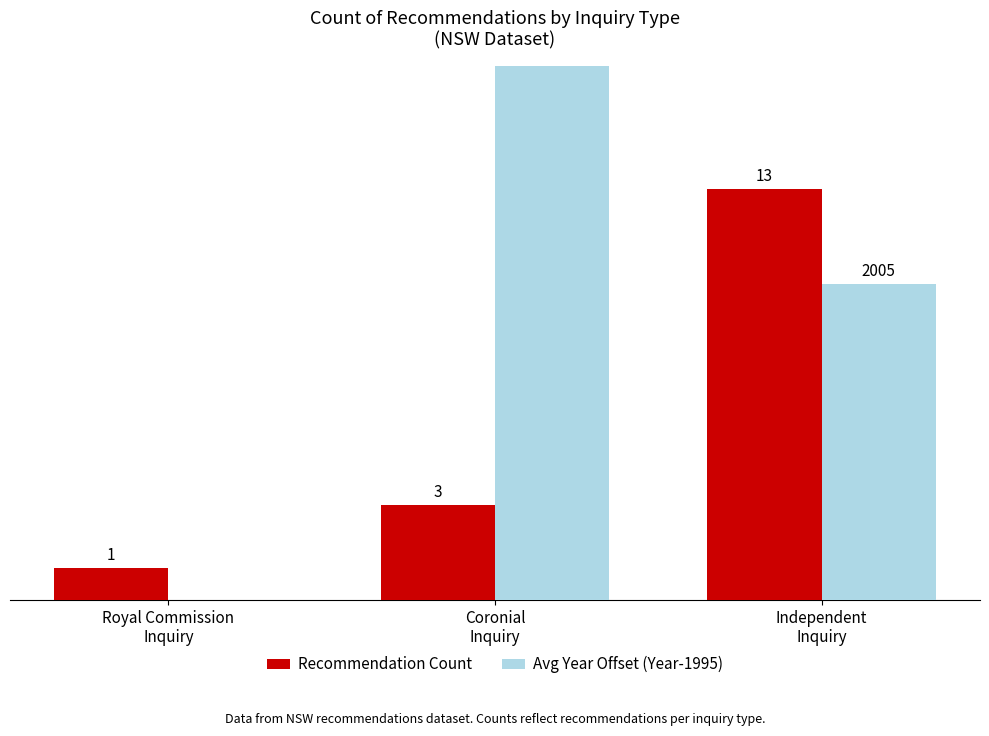

The value of Recommendation Count at Independent
Inquiry is 21. True or false?

False